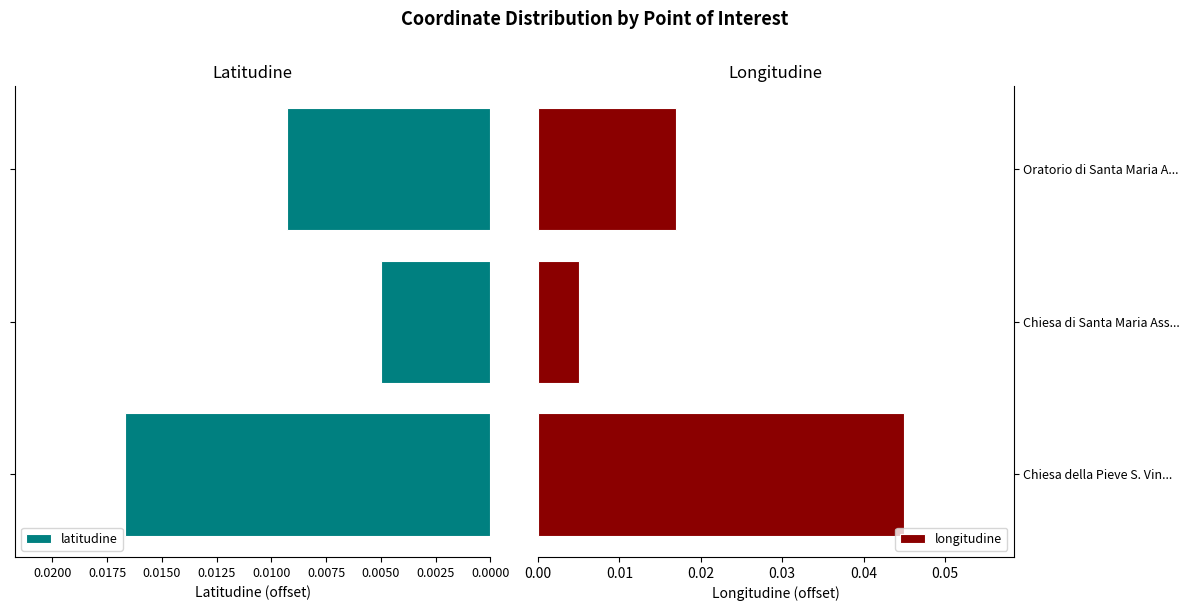

Which series has the largest total across all categories?

longitudine